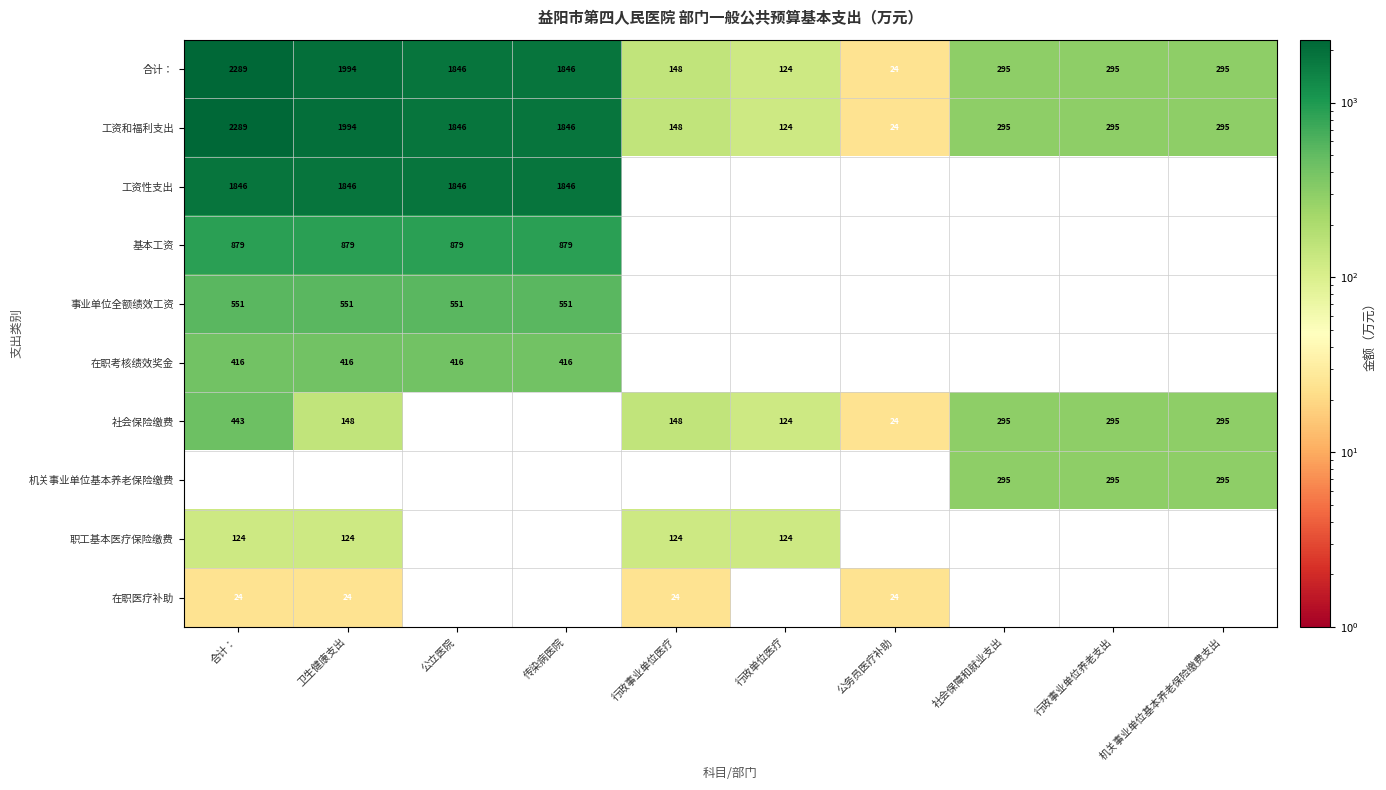

What is the greatest value displayed?

2289.5